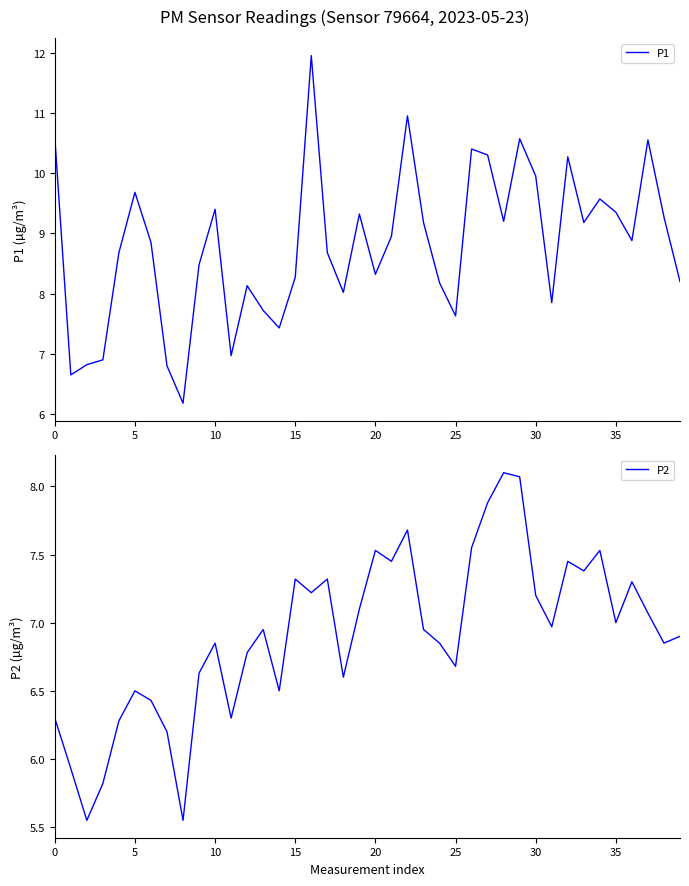

At which category does P2 reach its first local peak?

5